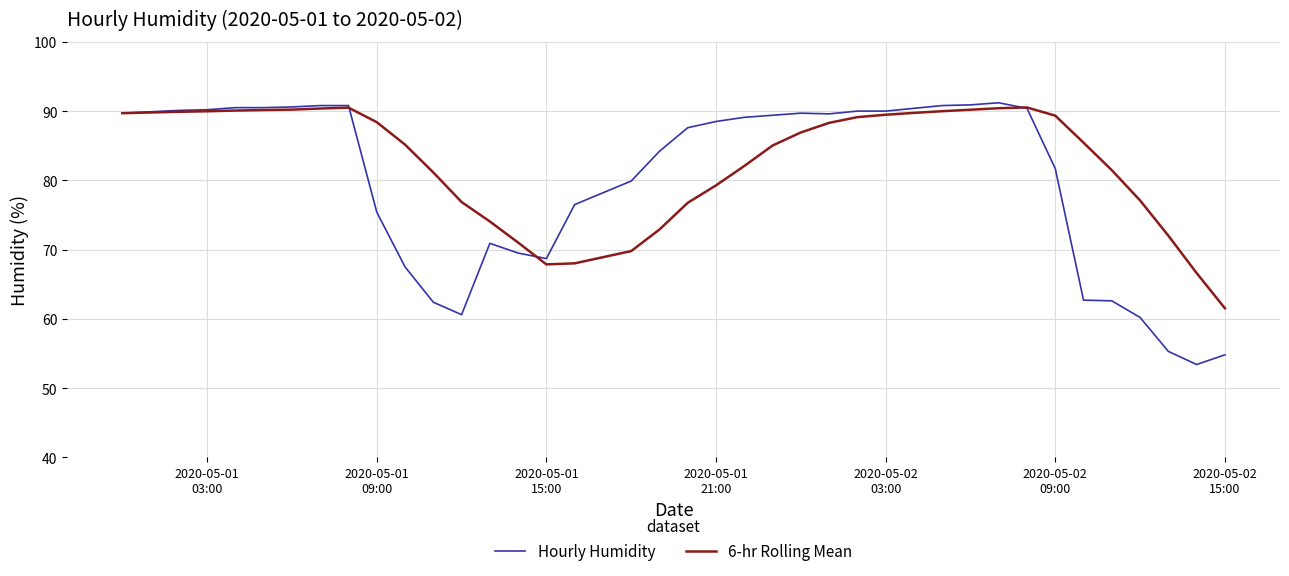

Which series has the largest total across all categories?

6-hr Rolling Mean